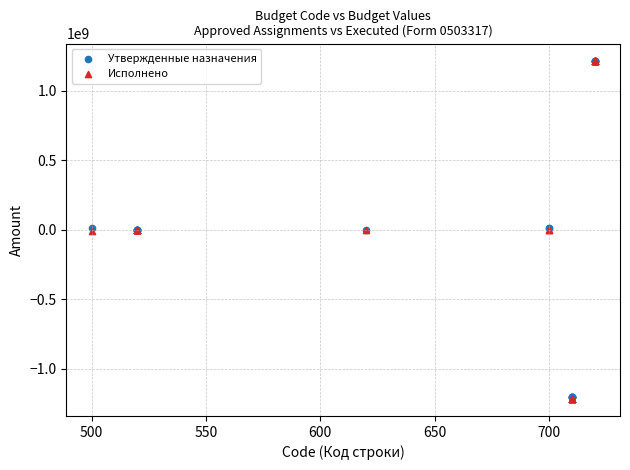

What are all the series names shown in the legend?

Утвержденные назначения, Исполнено